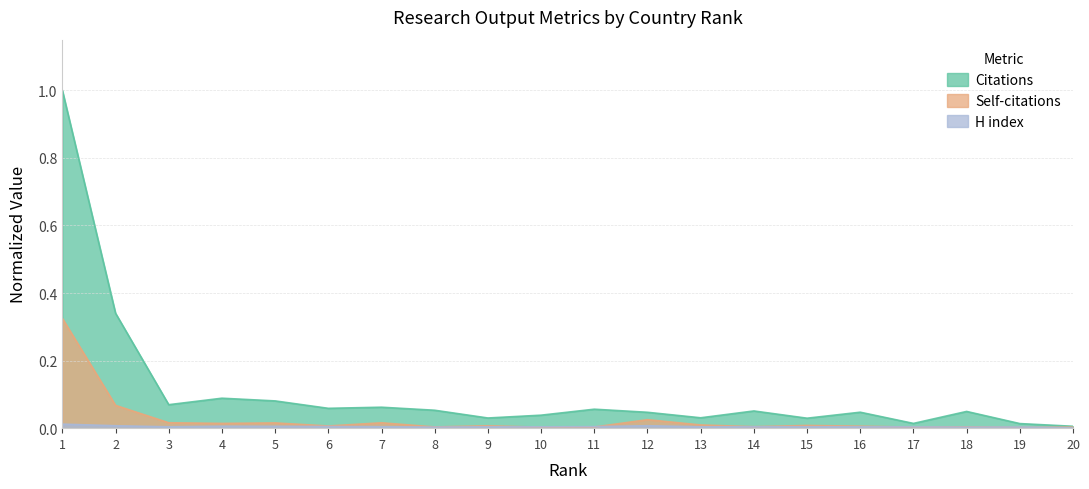

What is the maximum value shown in the chart?

1.0